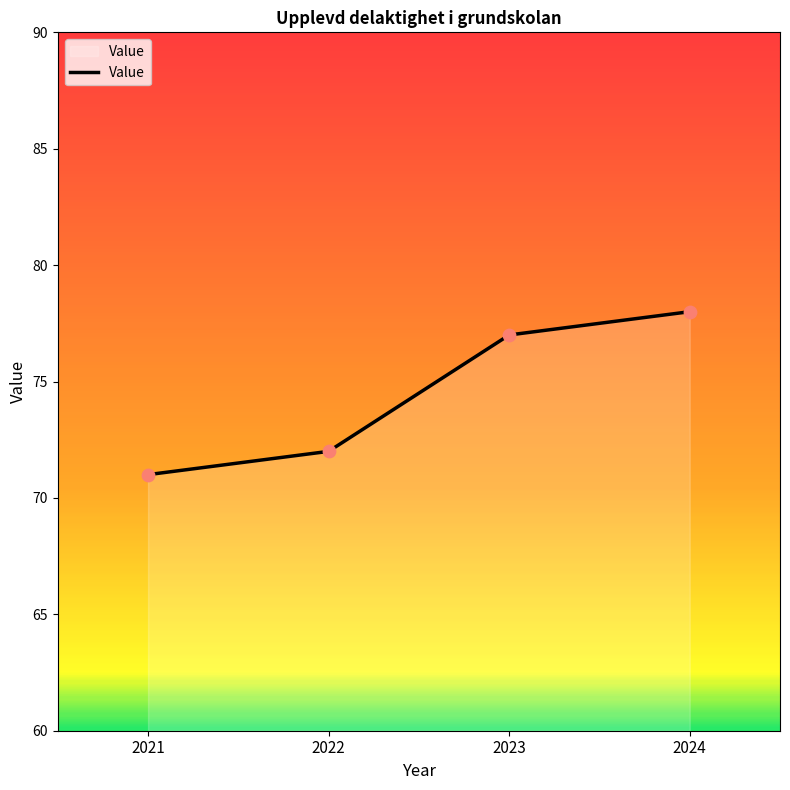

What is the change in value from 2021 to 2023?

+6